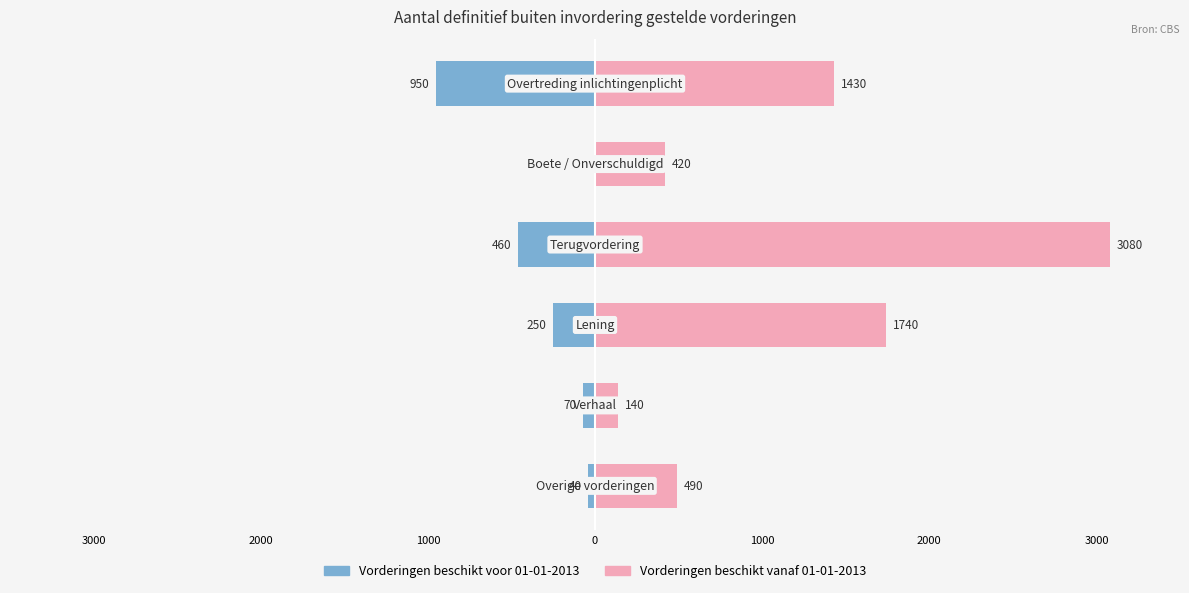

Which series has the largest total across all categories?

Vorderingen beschikt vanaf 01-01-2013